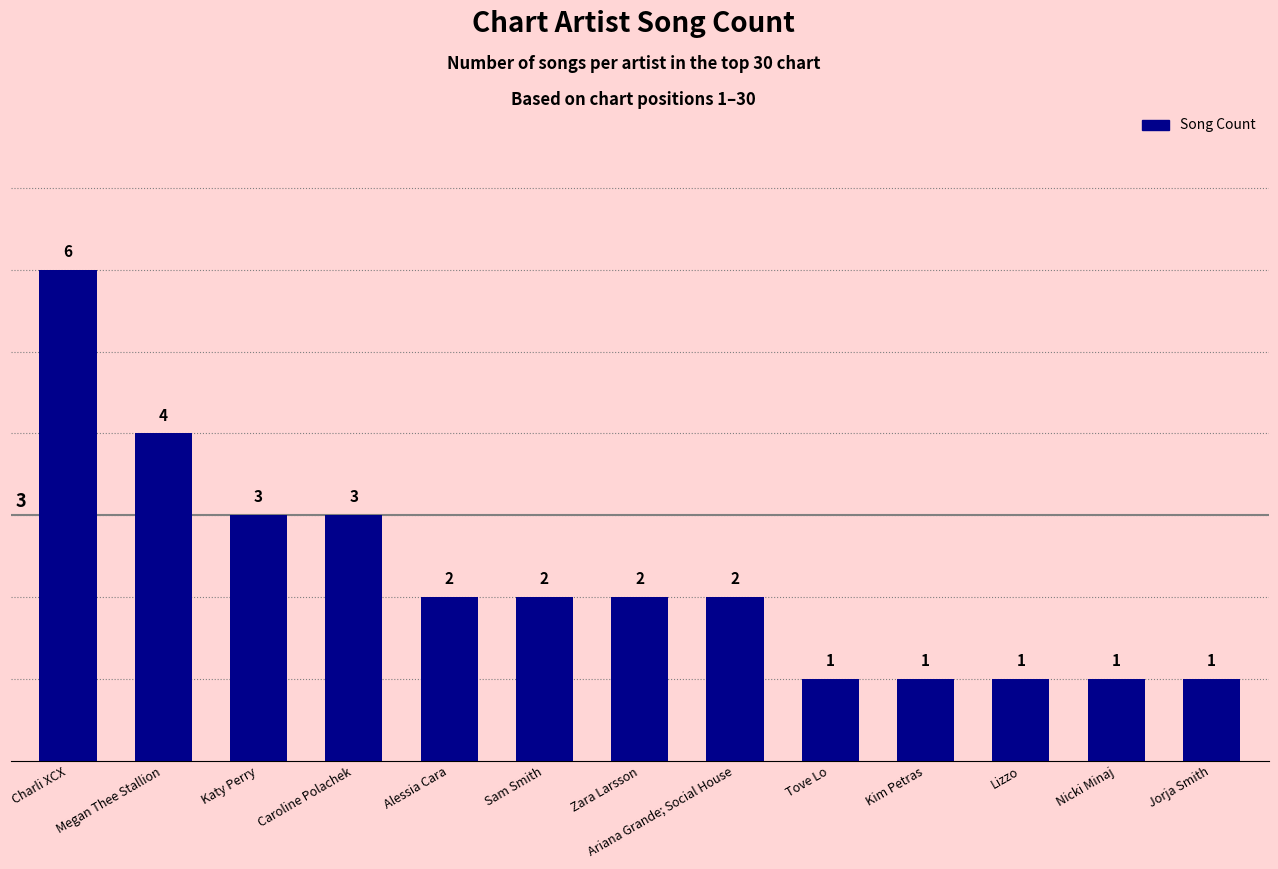

How many values are below 2?

5